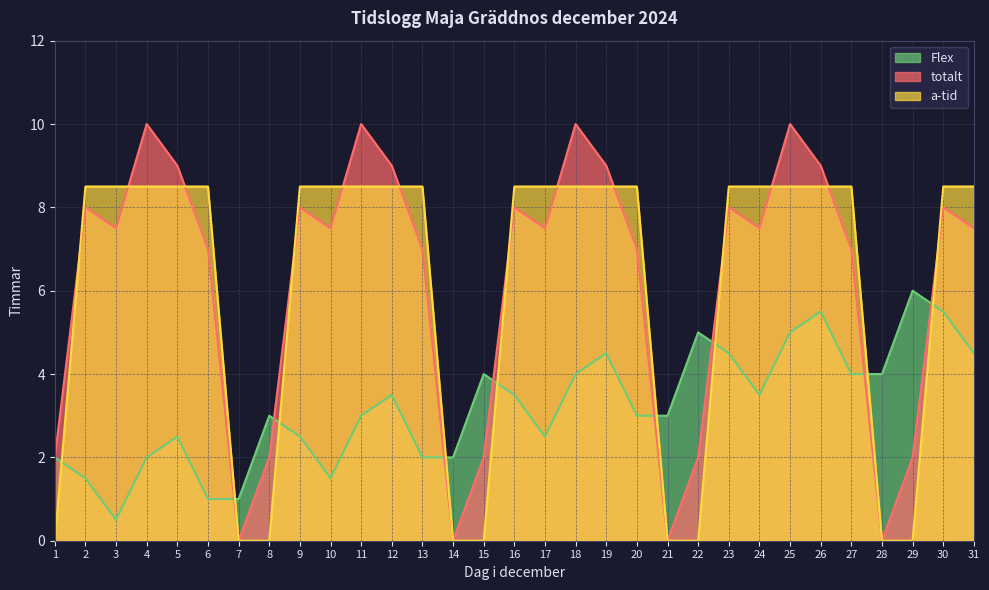

What is the average value of the a-tid series?

6.0